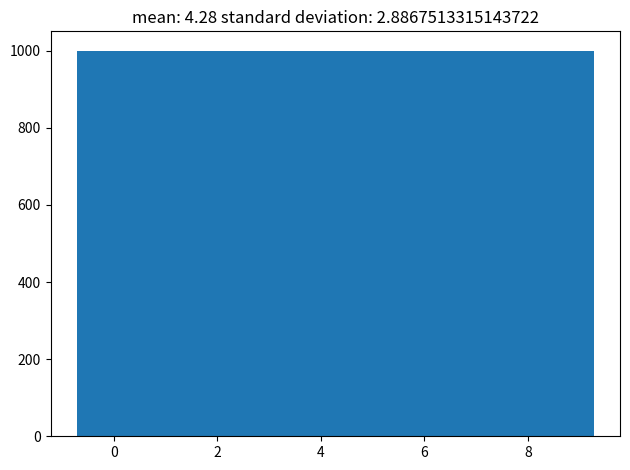

Reading left to right, list every bar in this chart as the range it spans on the x-axis followed by its height. Neither the bar edges nor the heights are printed on the chart, so give them approximately, as read against the axes.

-0.8 to 0.2: 1000
0.2 to 1.2: 1000
1.2 to 2.2: 1000
2.2 to 3.2: 1000
3.2 to 4.2: 1000
4.2 to 5.2: 1000
5.2 to 6.2: 1000
6.2 to 7.2: 1000
7.2 to 8.2: 1000
8.2 to 9.2: 1000